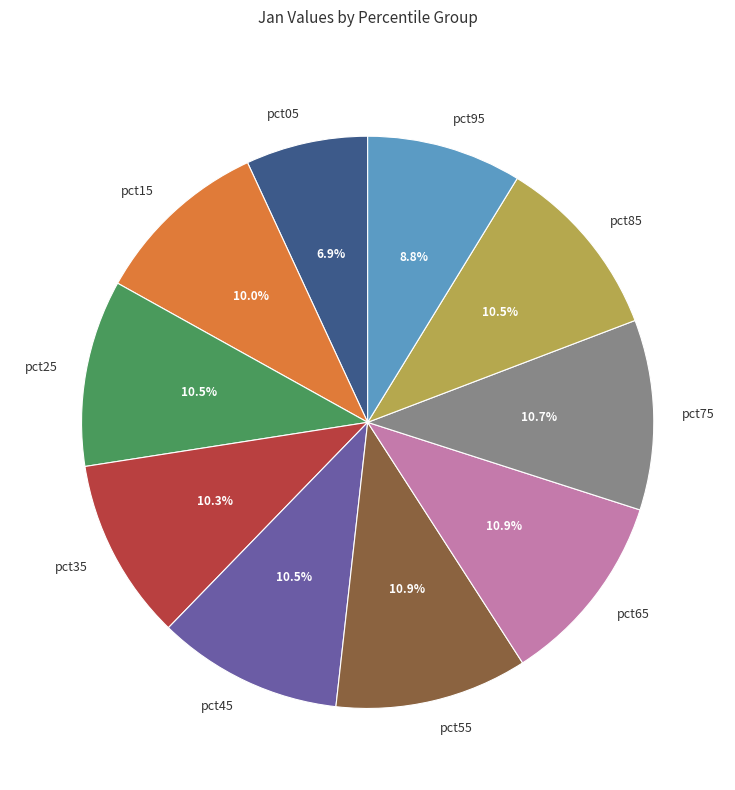

Does pct95 account for over 50% of the chart?

No